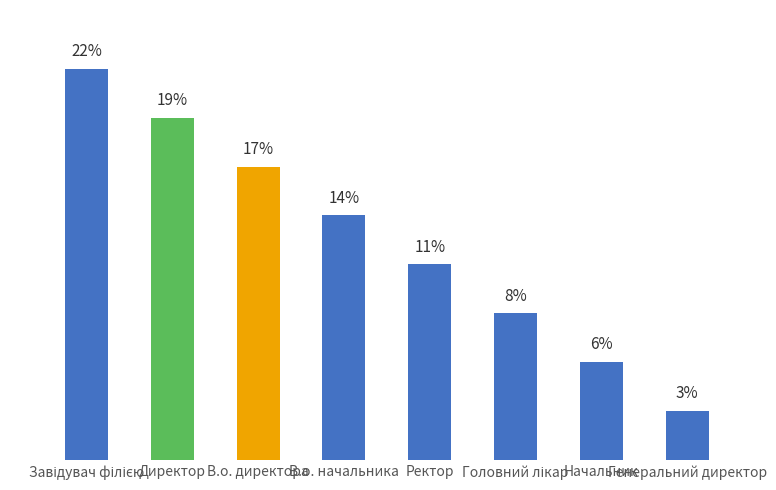

The chart shows a value of 16.7 at В.о. директора. True or false?

True